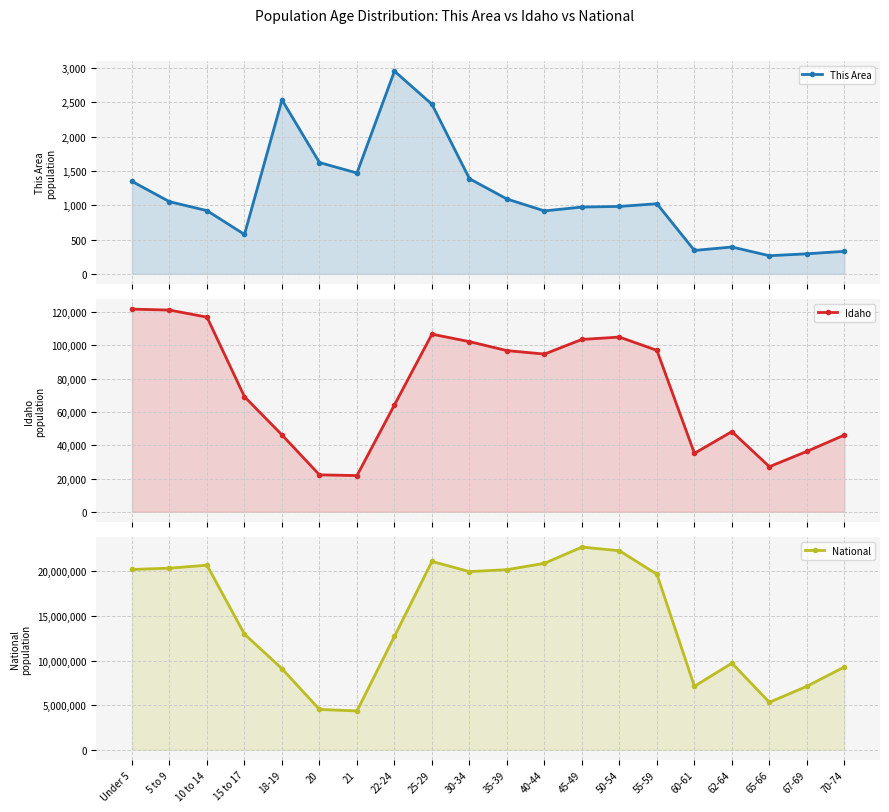

What is the difference between the National values at 45-49 and 60-61?

15594864